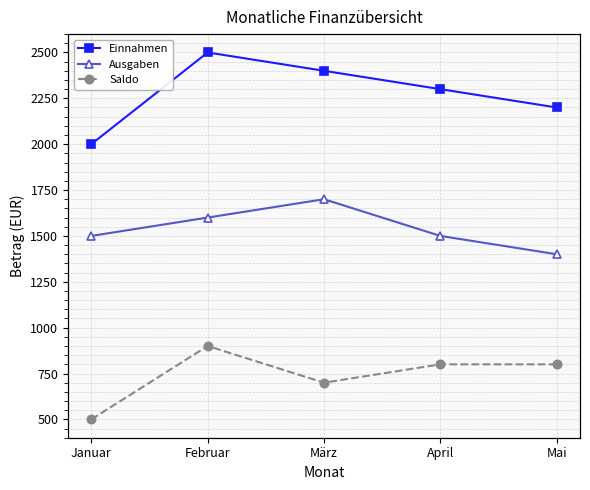

Rank the series by their average value, from highest to lowest.

Einnahmen, Ausgaben, Saldo